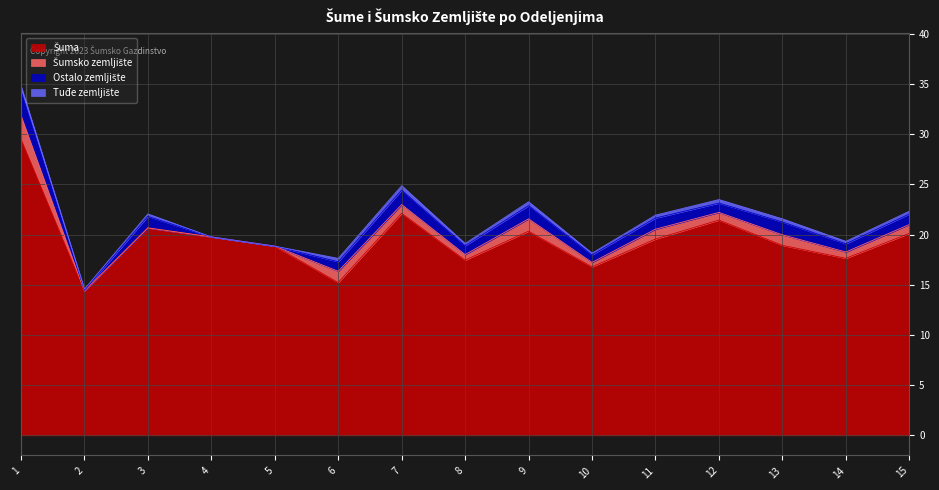

At which label is Ostalo zemljište closest to 1?

6